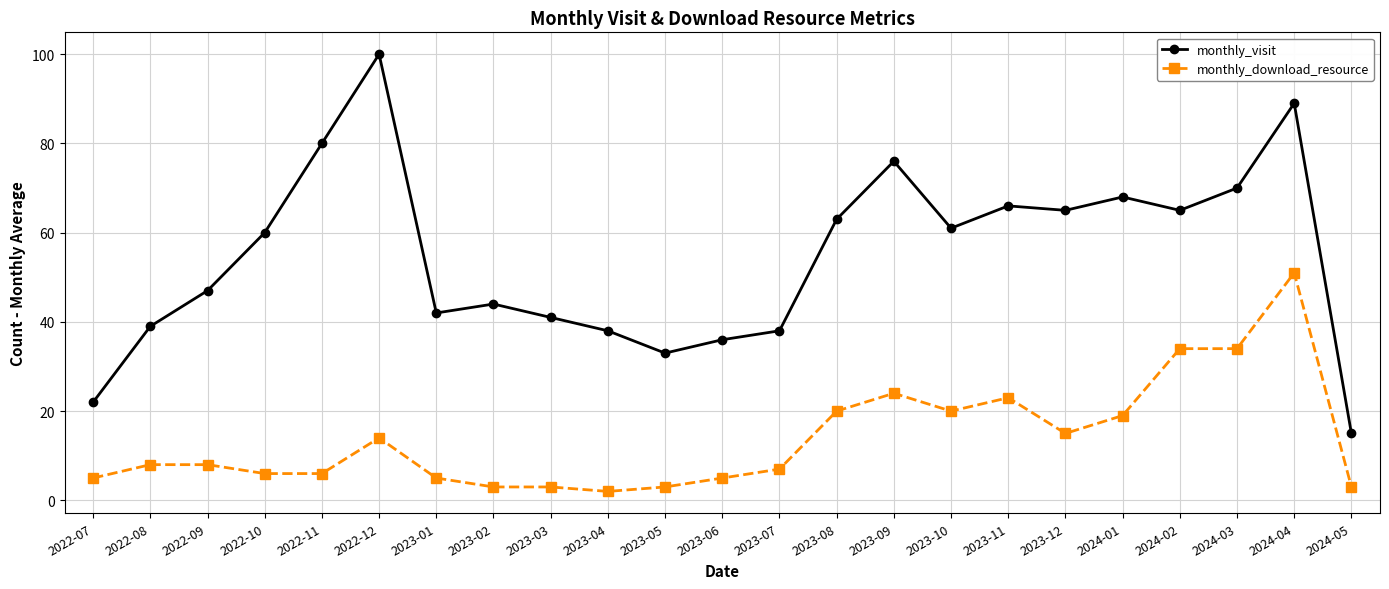

What is the sum of the monthly_visit values at 2023-04 and 2023-06?

74